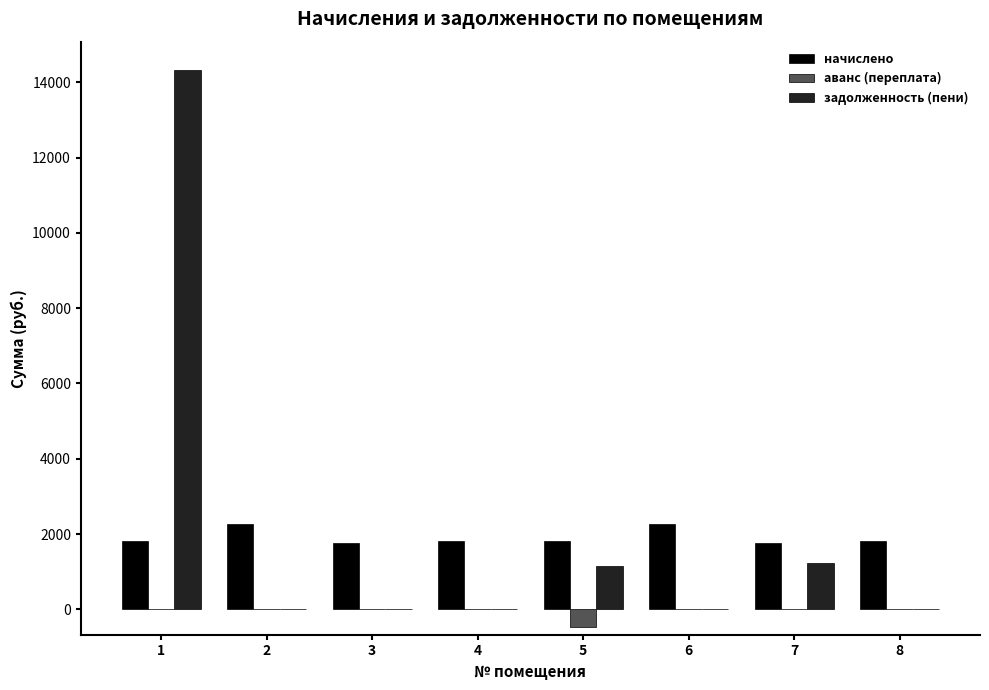

What are all the series names shown in the legend?

начислено, аванс (переплата), задолженность (пени)